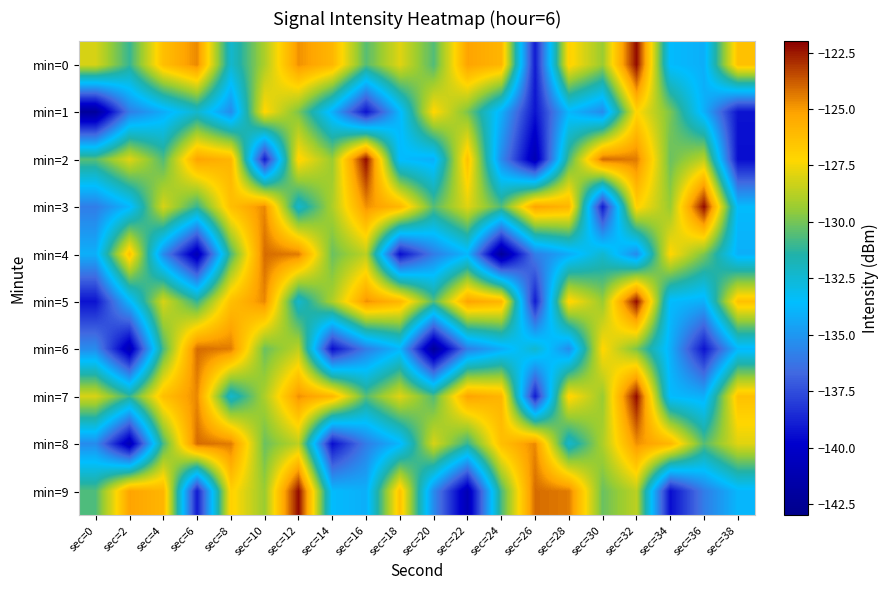

Which has a higher value, sec=4 or sec=18?

sec=4